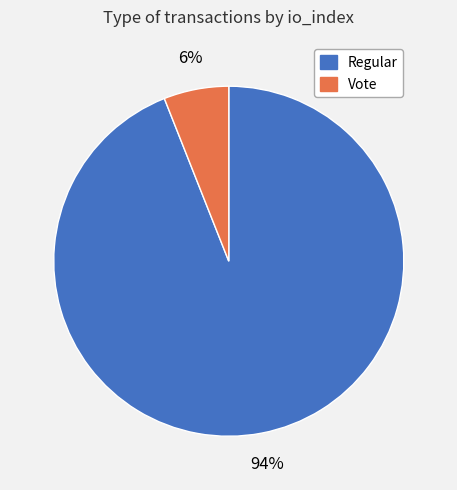

To the nearest percent, what is the average slice percentage?

50%